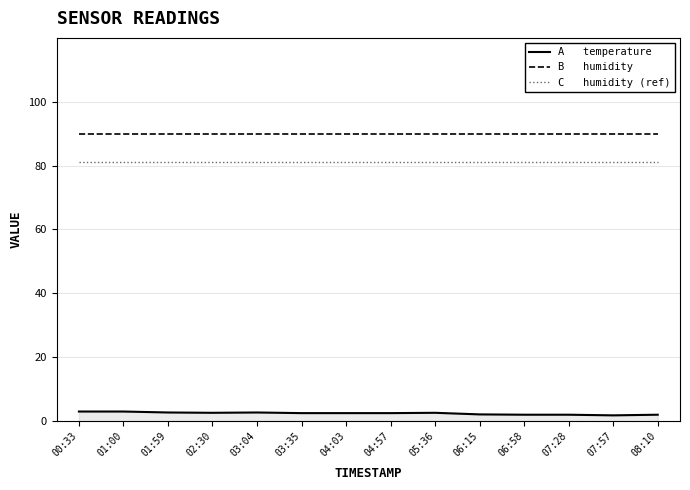

What is the total value across all series at 01:59?

173.7